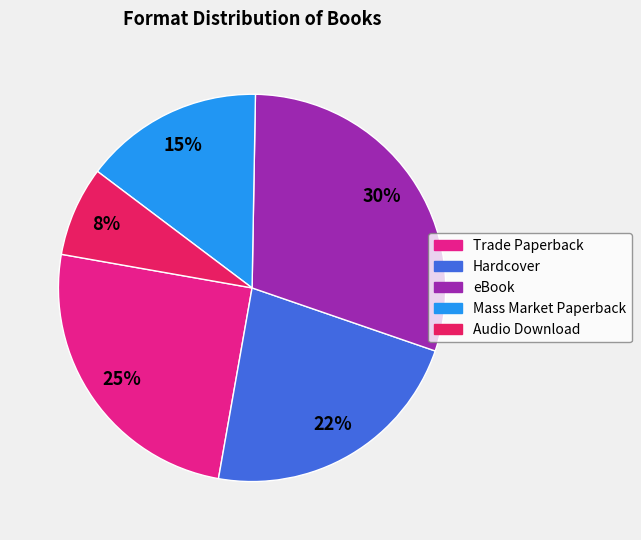

To the nearest percent, what percentage of the pie is Audio Download?

8%